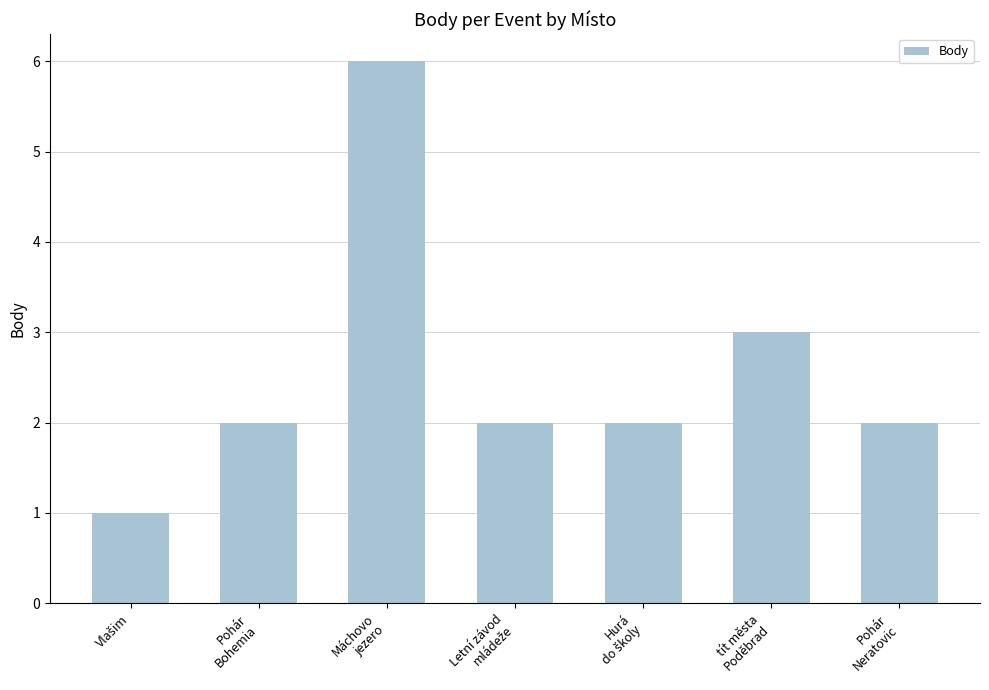

What is the average value?

3